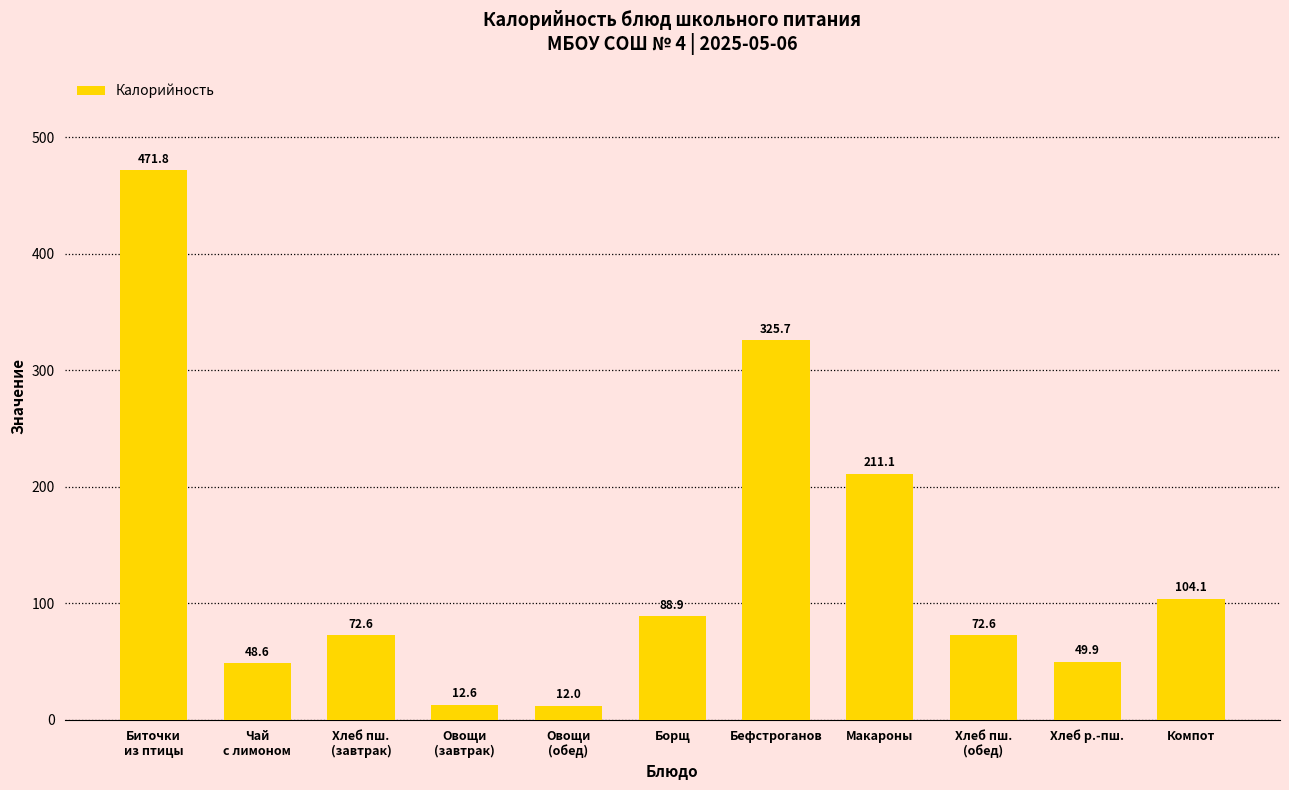

How many values are below 72?

4